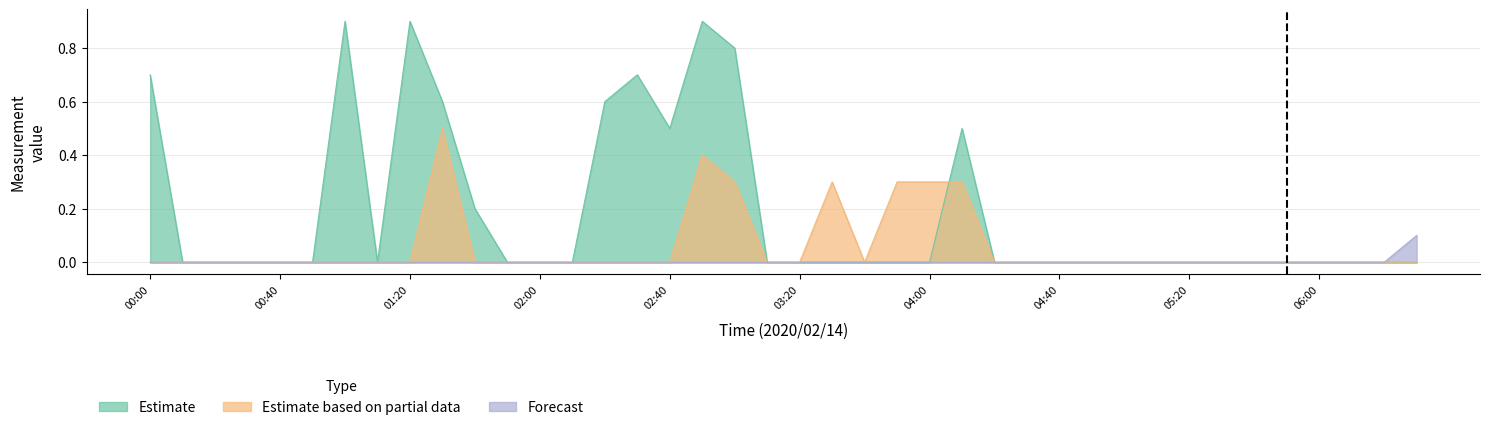

How many lines are shown in the chart?

3